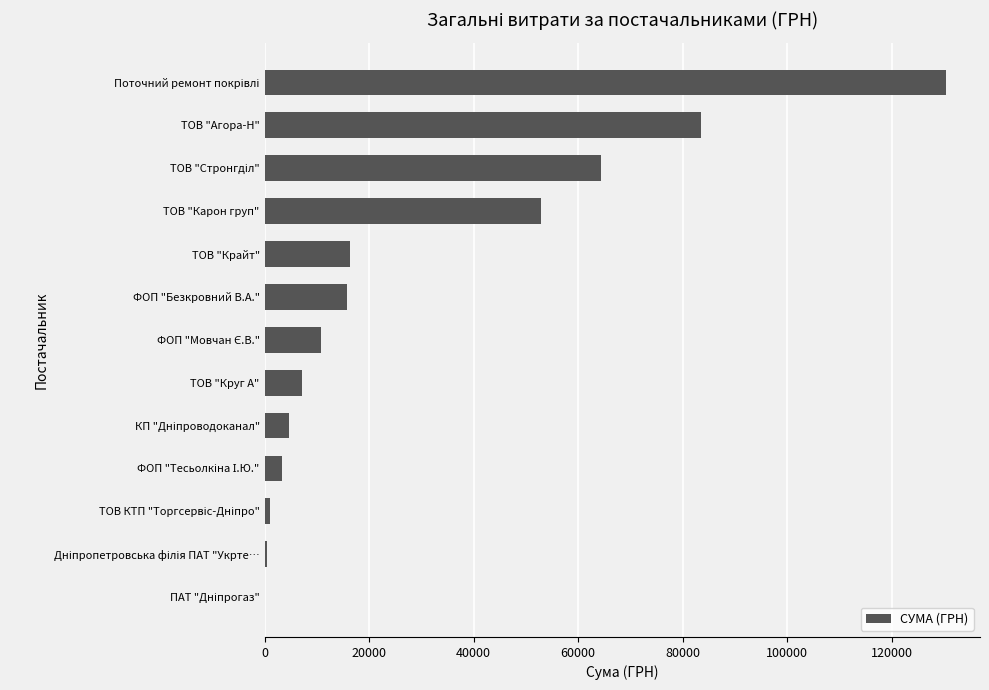

The value at ФОП "Безкровний В.А." is 21500.5. True or false?

False